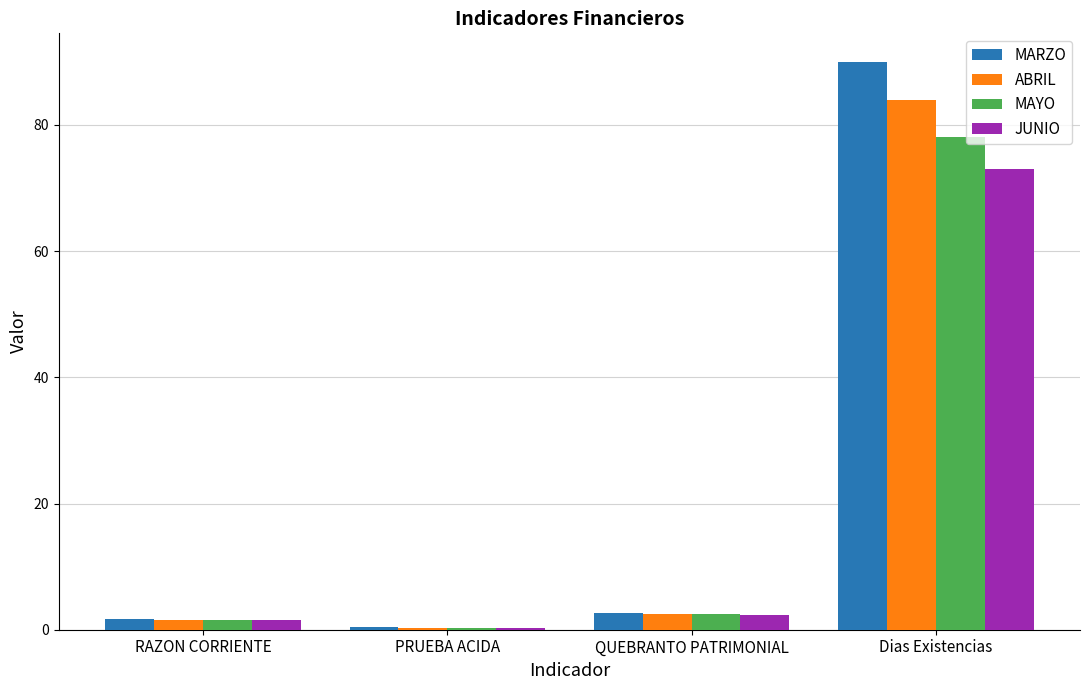

What is the total value across all series at RAZON CORRIENTE?

6.3